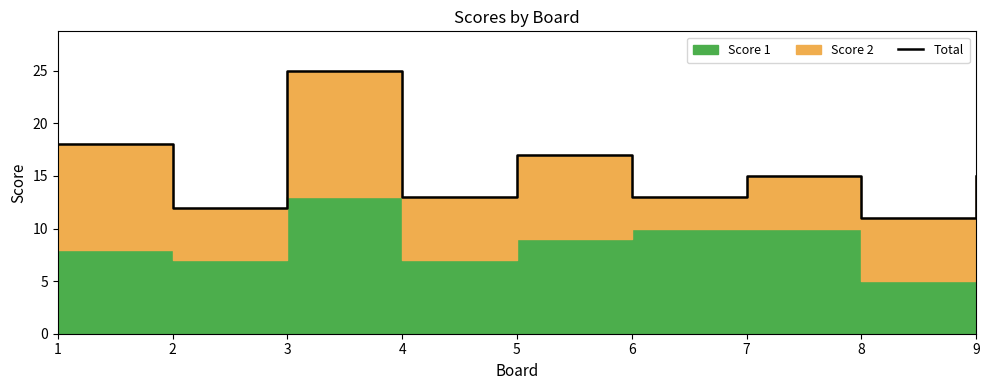

Which label corresponds to the smallest value in the chart?

8